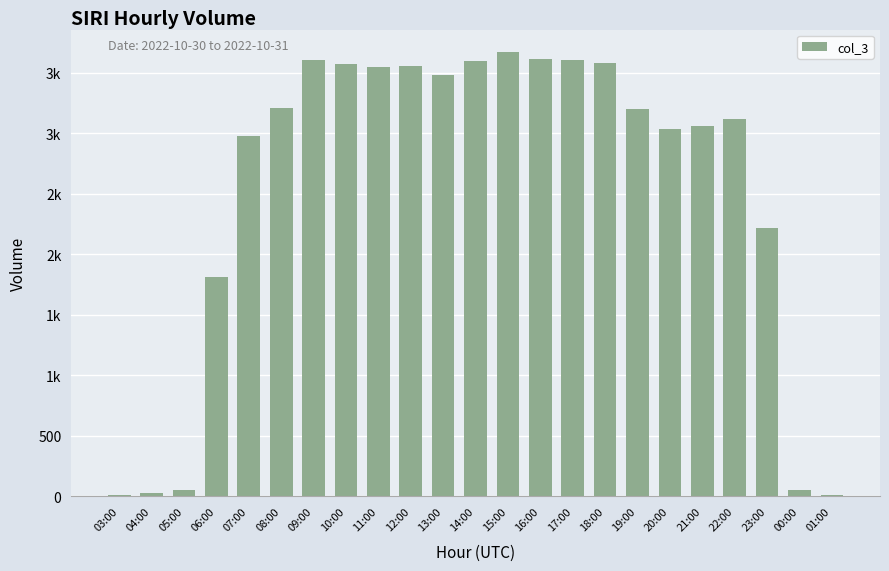

Reading left to right, what are all the values shown in this chart?

12	26	56	1811	2977	3210	3608	3568	3545	3552	3485	3596	3673	3615	3604	3577	3203	3035	3060	3114	2214	54	9